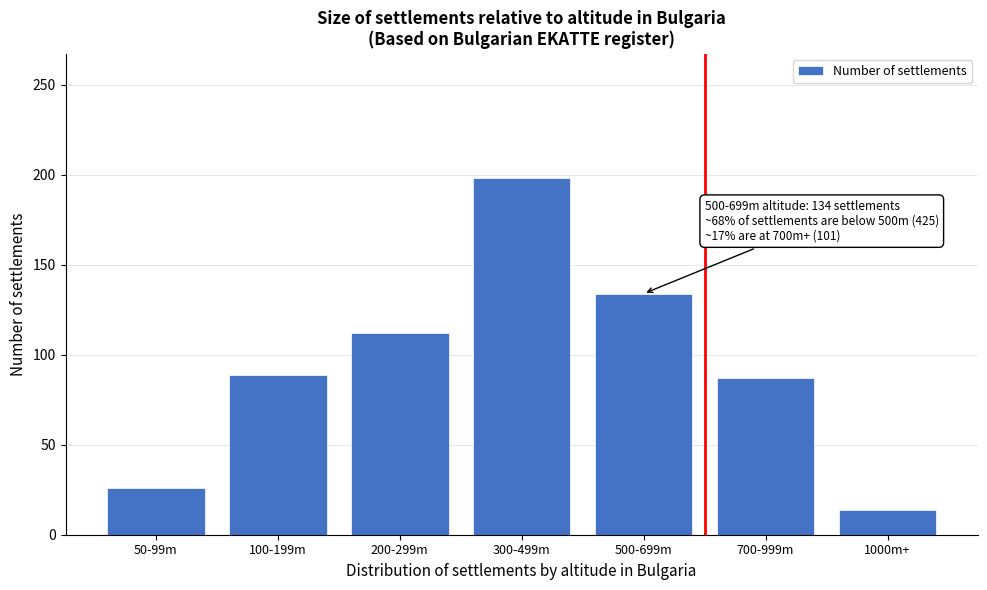

Reading left to right, extract all data points from this chart.

50-99m=26	100-199m=89	200-299m=112	300-499m=198	500-699m=134	700-999m=87	1000m+=14